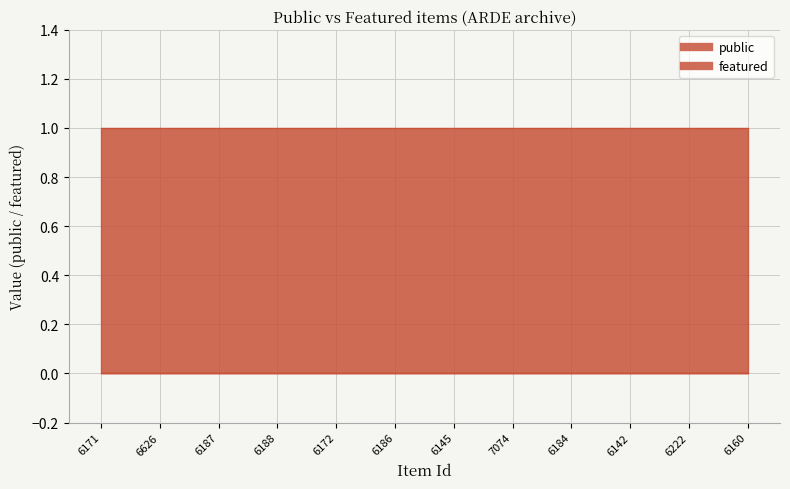

True or false: featured and public cross at least once.

False